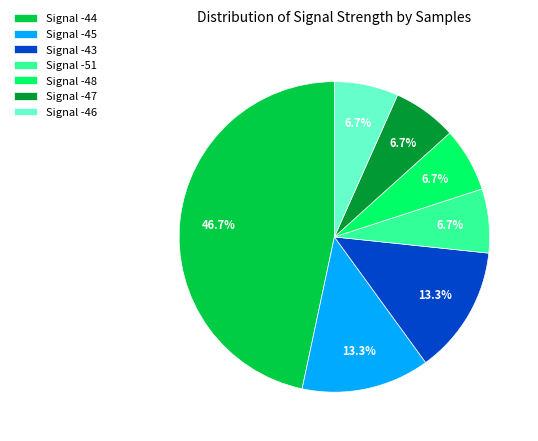

What is the largest slice in the pie chart?

Signal -44